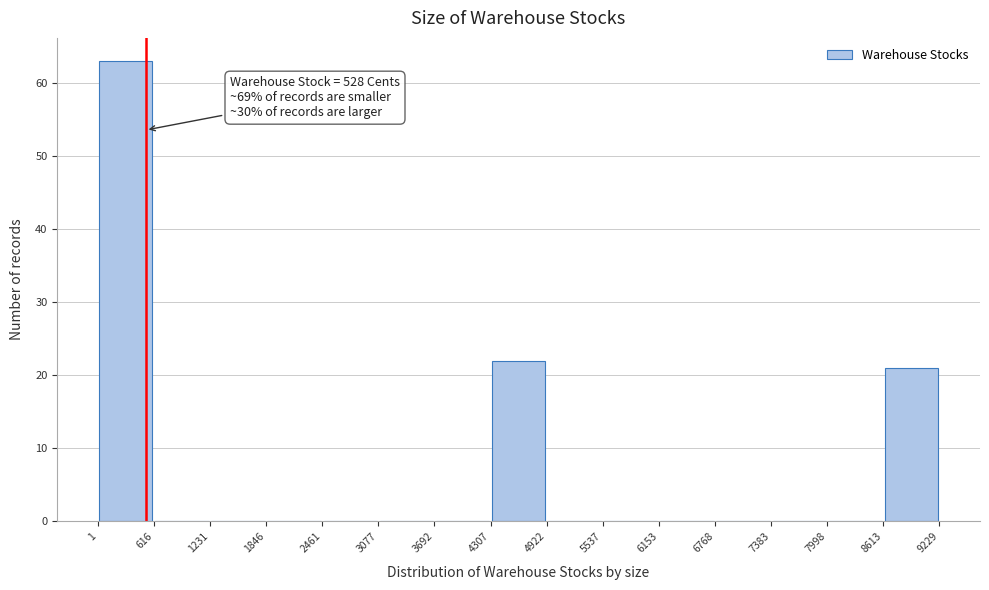

Over which range of the x-axis is the bar tallest?

1 to 616